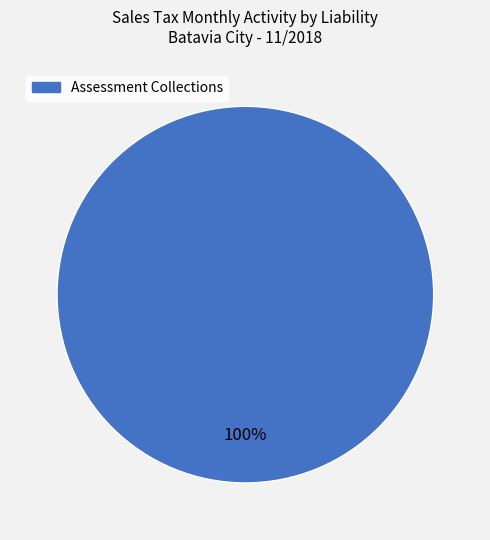

How many segments does this pie chart have?

1